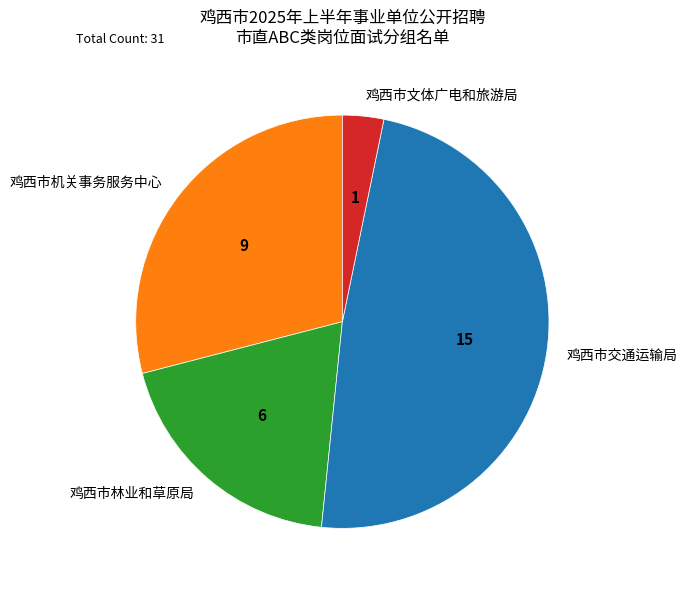

Combined, do 鸡西市机关事务服务中心 and 鸡西市林业和草原局 account for over 50%?

No